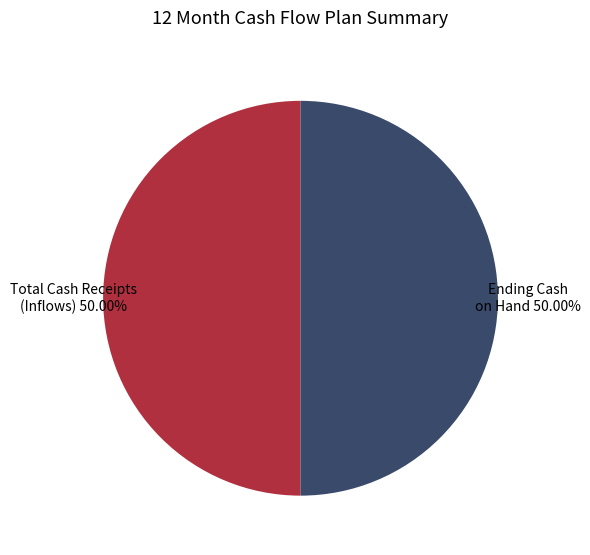

How many slices are in this pie chart?

2